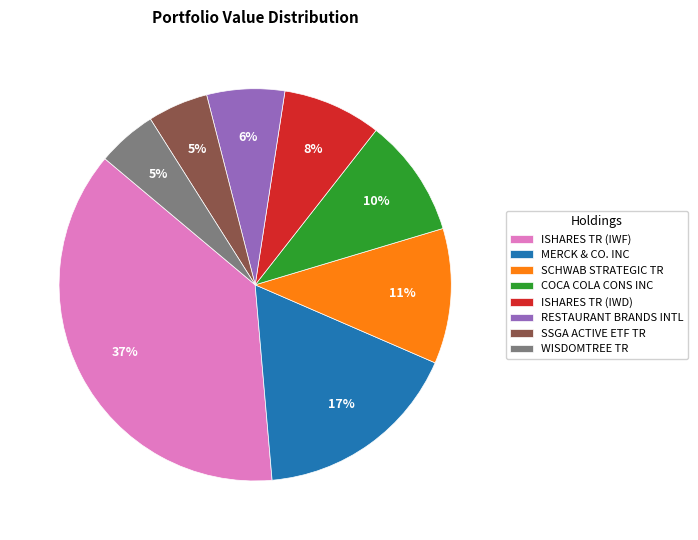

Is there a majority slice in this chart?

No